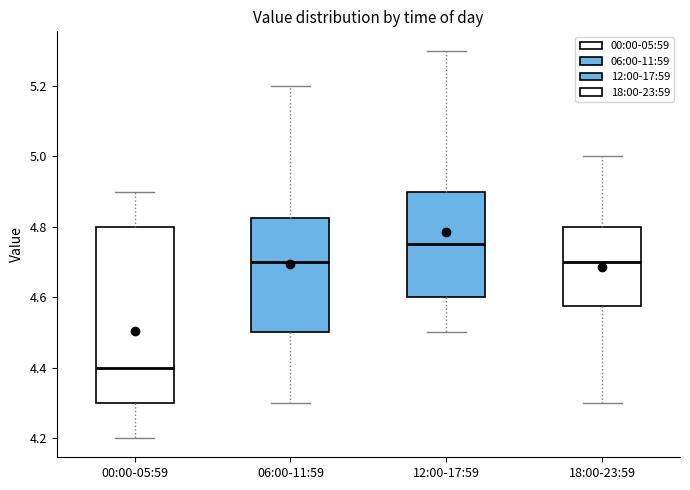

Which box has the highest median line?

12:00-17:59